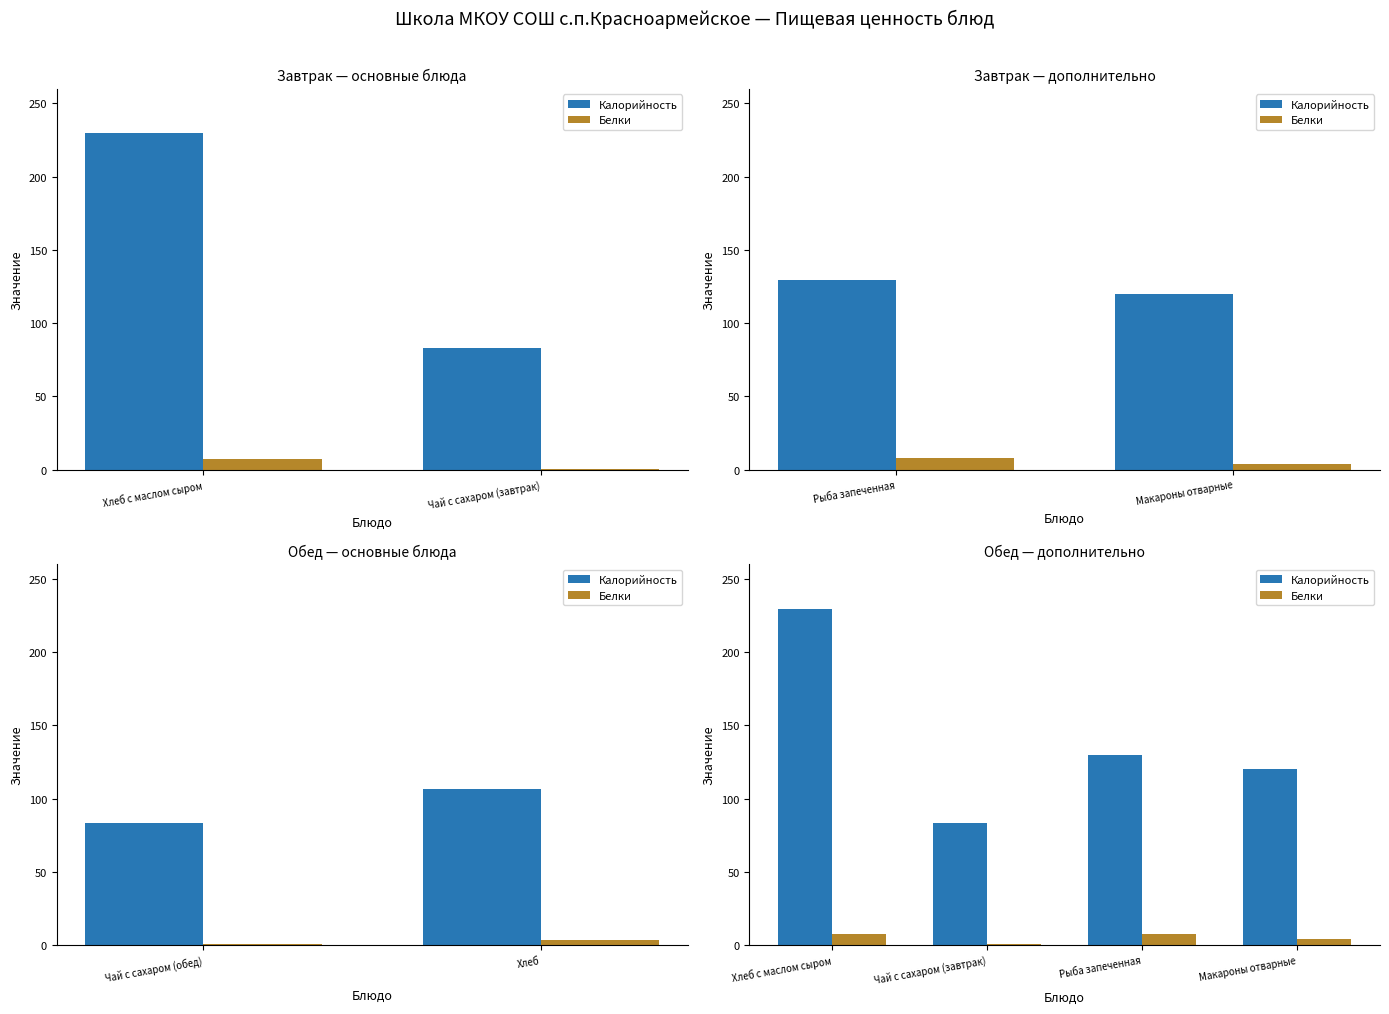

Is it true that Калорийность equals 129.5 at Рыба запеченная?

True